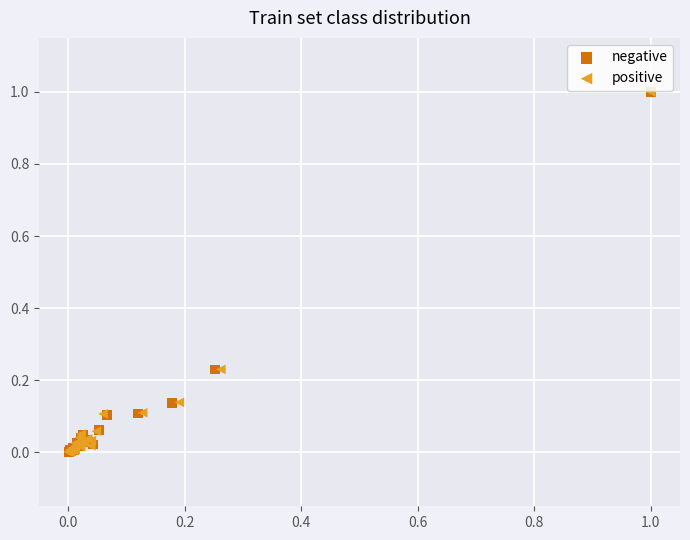

What are all the series names shown in the legend?

negative, positive